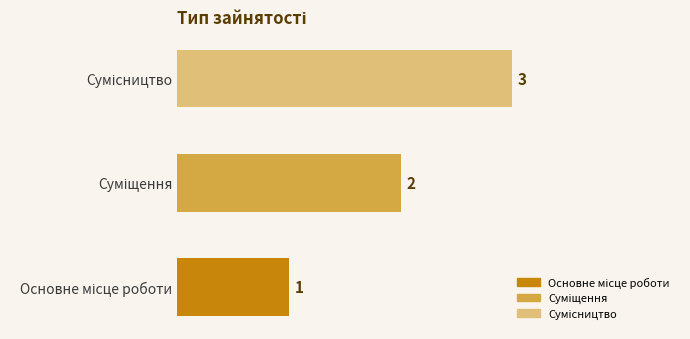

What is the maximum value shown in the chart?

3